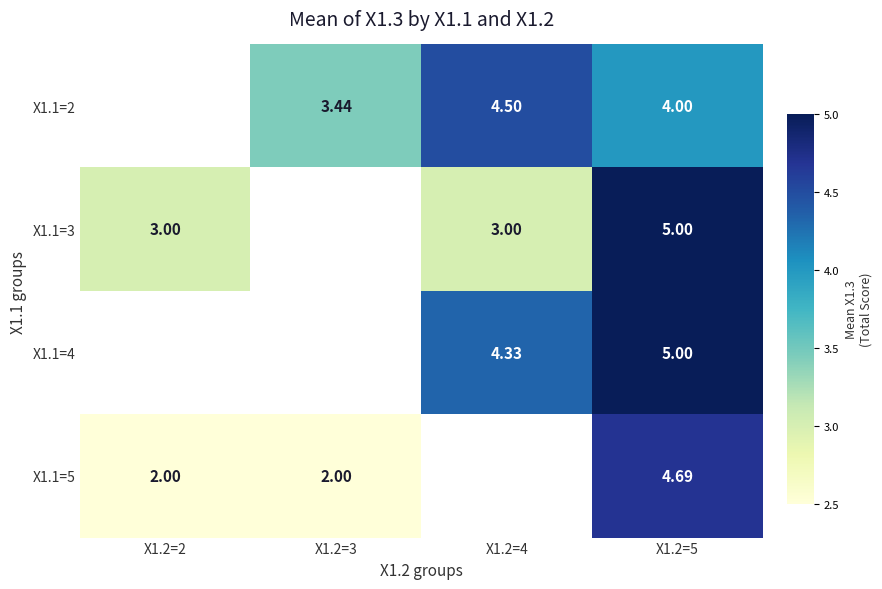

Between X1.2=2 and X1.2=3, which series saw the biggest shift?

X1.1=5